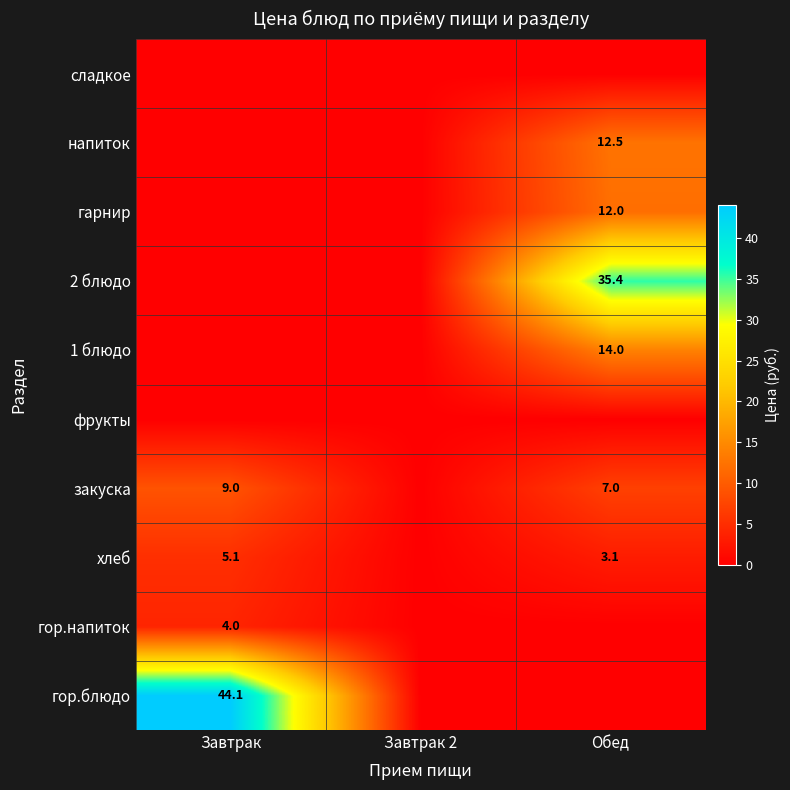

What is the sum of the закуска values at Завтрак and Обед?

16.0